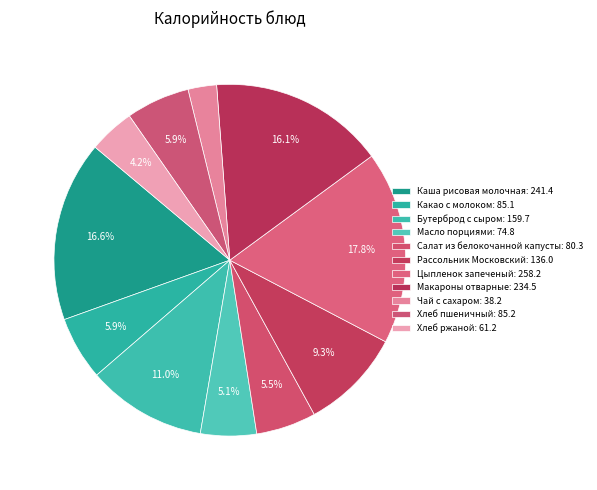

To the nearest percent, what is the difference between the largest and smallest slice percentages?

15%